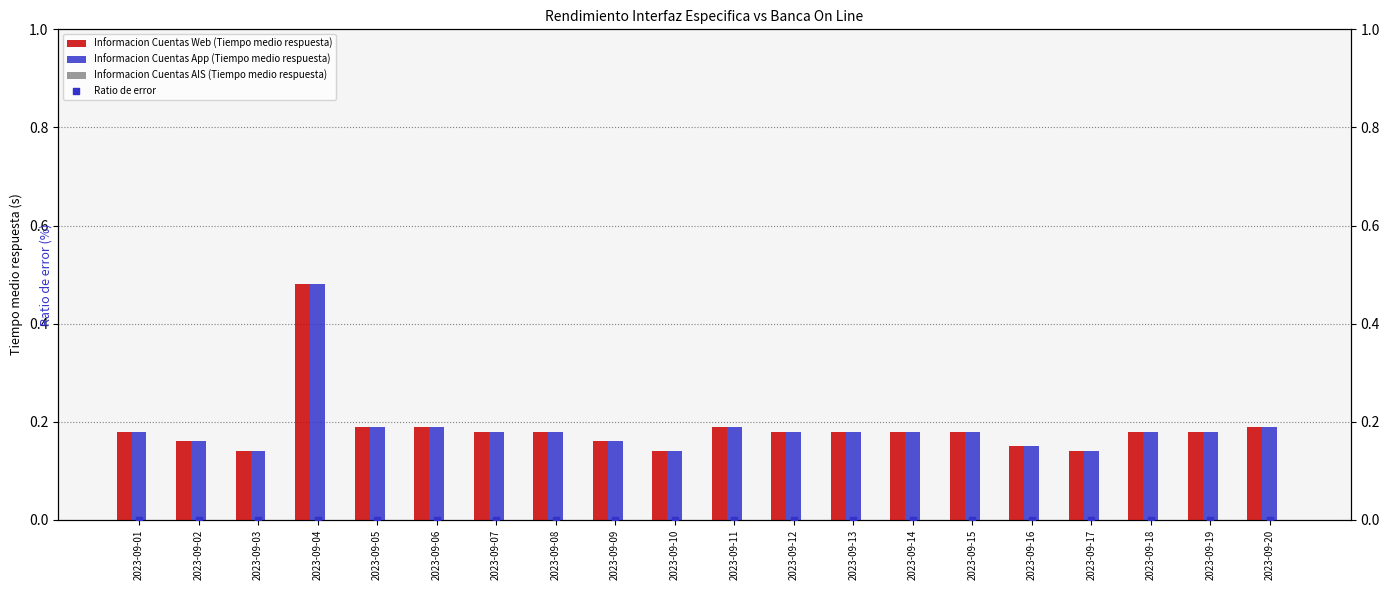

Which series has the largest total across all categories?

Informacion Cuentas Web (Tiempo medio respuesta)